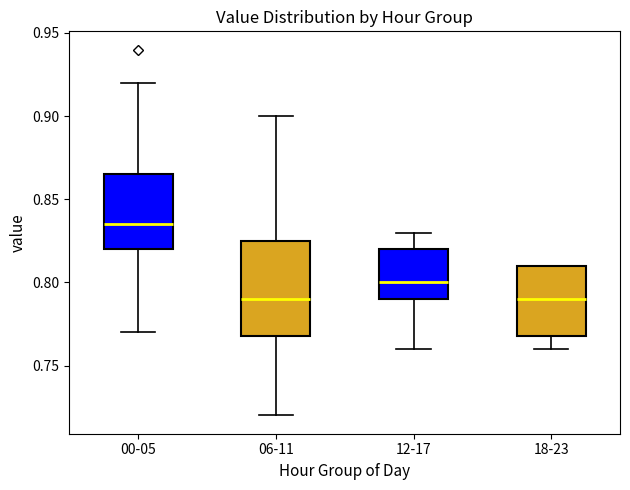

Which box has the highest median line?

00-05